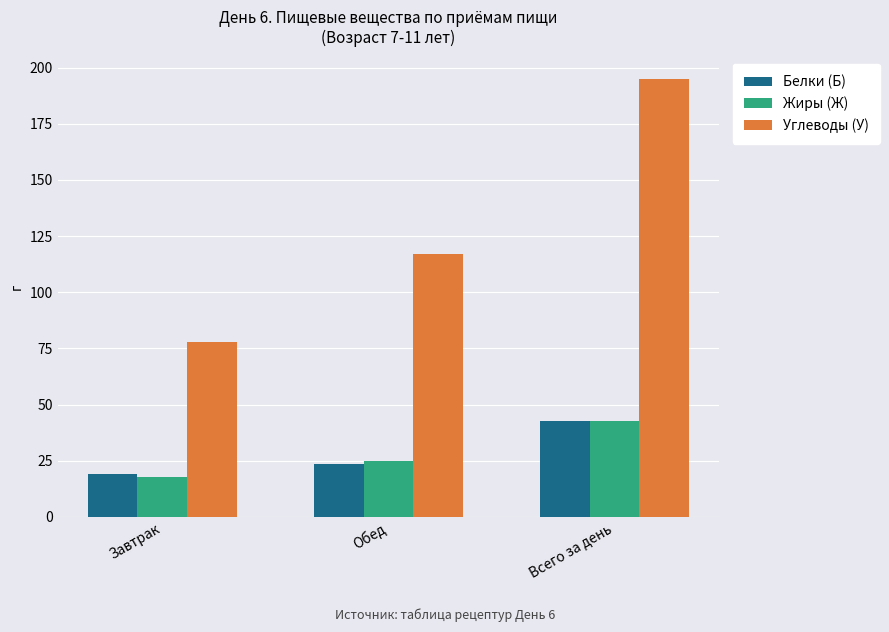

What is the label of the 3rd bar from the right?

Завтрак